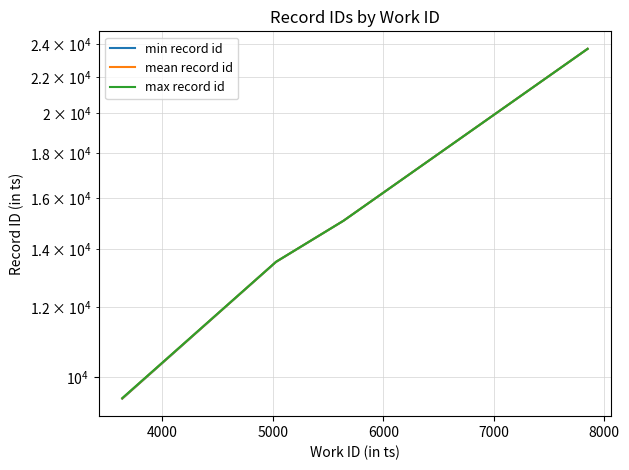

How many lines are shown in the chart?

3